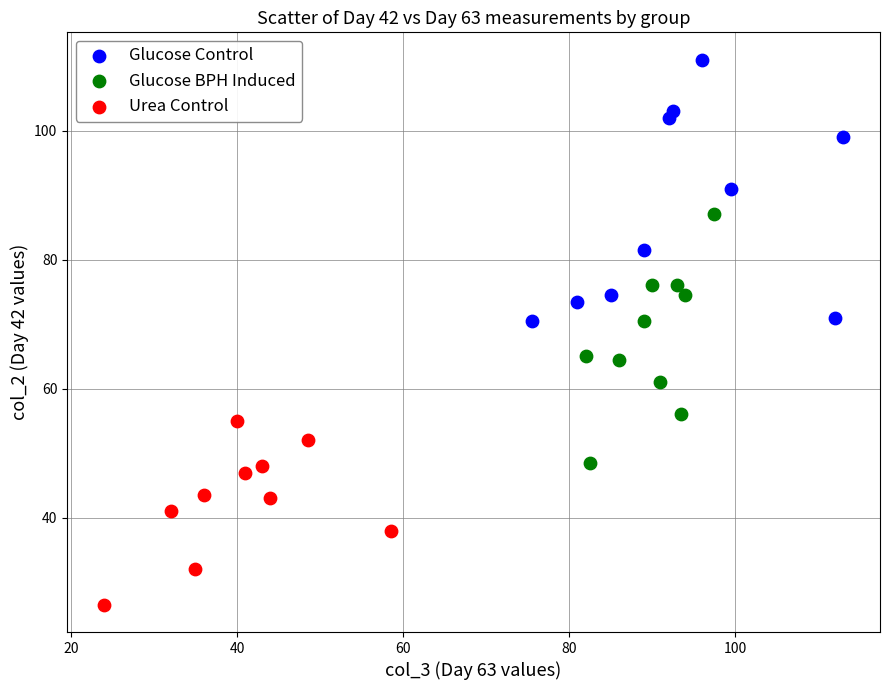

Which series contains the highest Y value?

Glucose Control